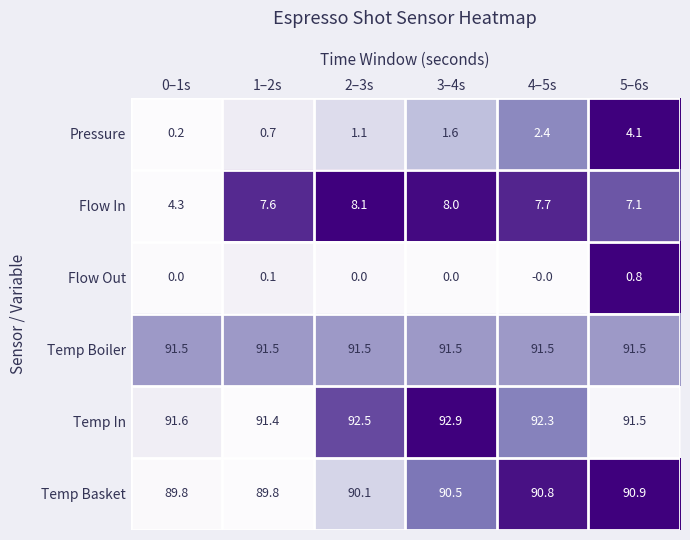

Which label corresponds to the largest value in the chart?

3–4s